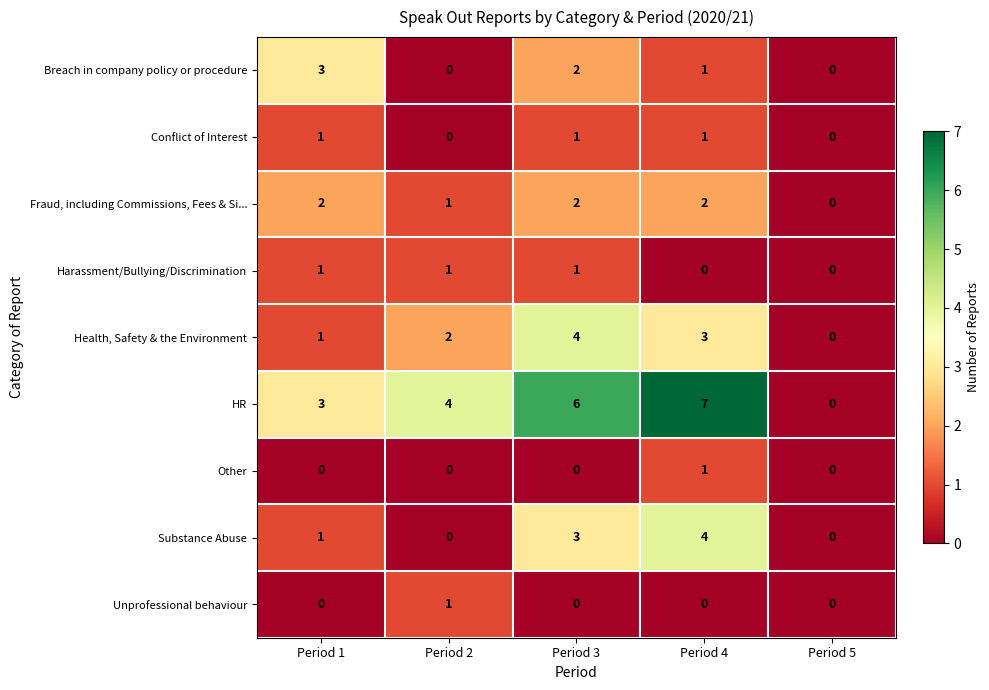

What is the total value across all series at Period 2?

9